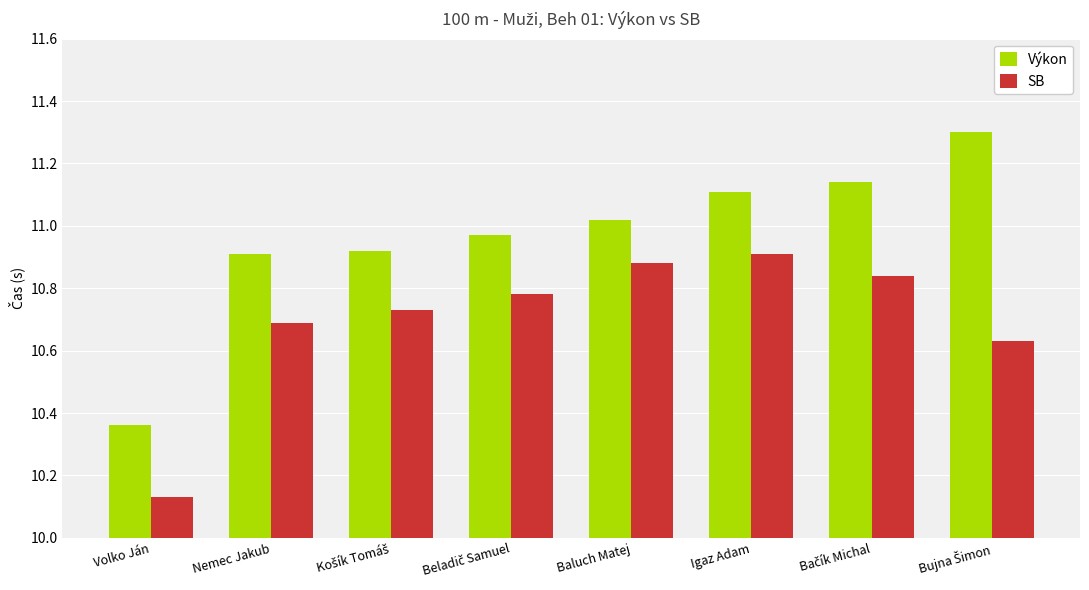

Where does the Výkon series first go above 11?

Baluch Matej